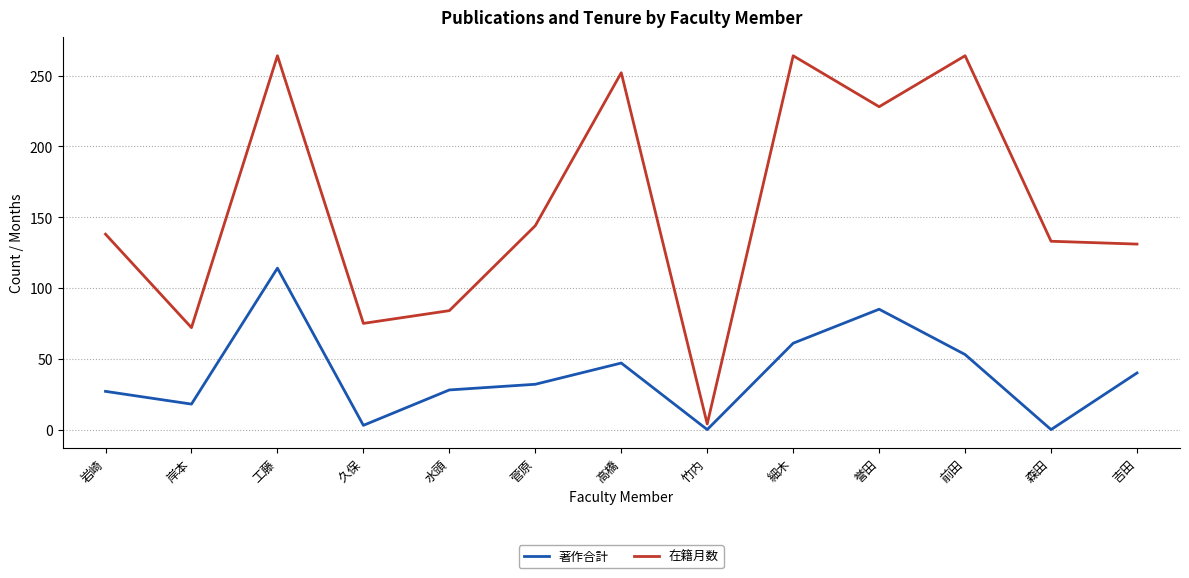

The 在籍月数 series shows 42 at 水頭. True or false?

False